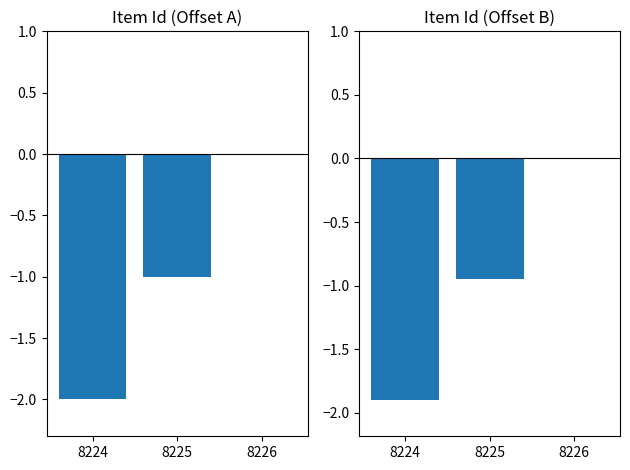

Read the Item Id (normalized2) value at 8225.

-0.9